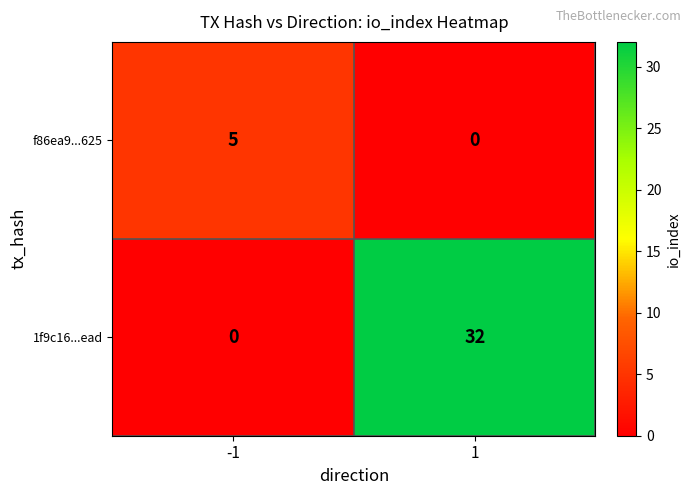

How many categories are shown in the chart?

2